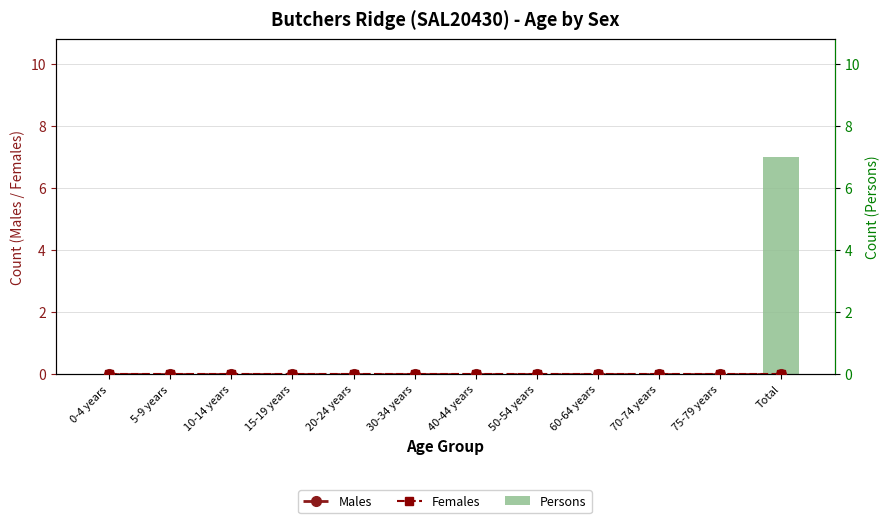

What are all the series names shown in the legend?

Persons, Males, Females